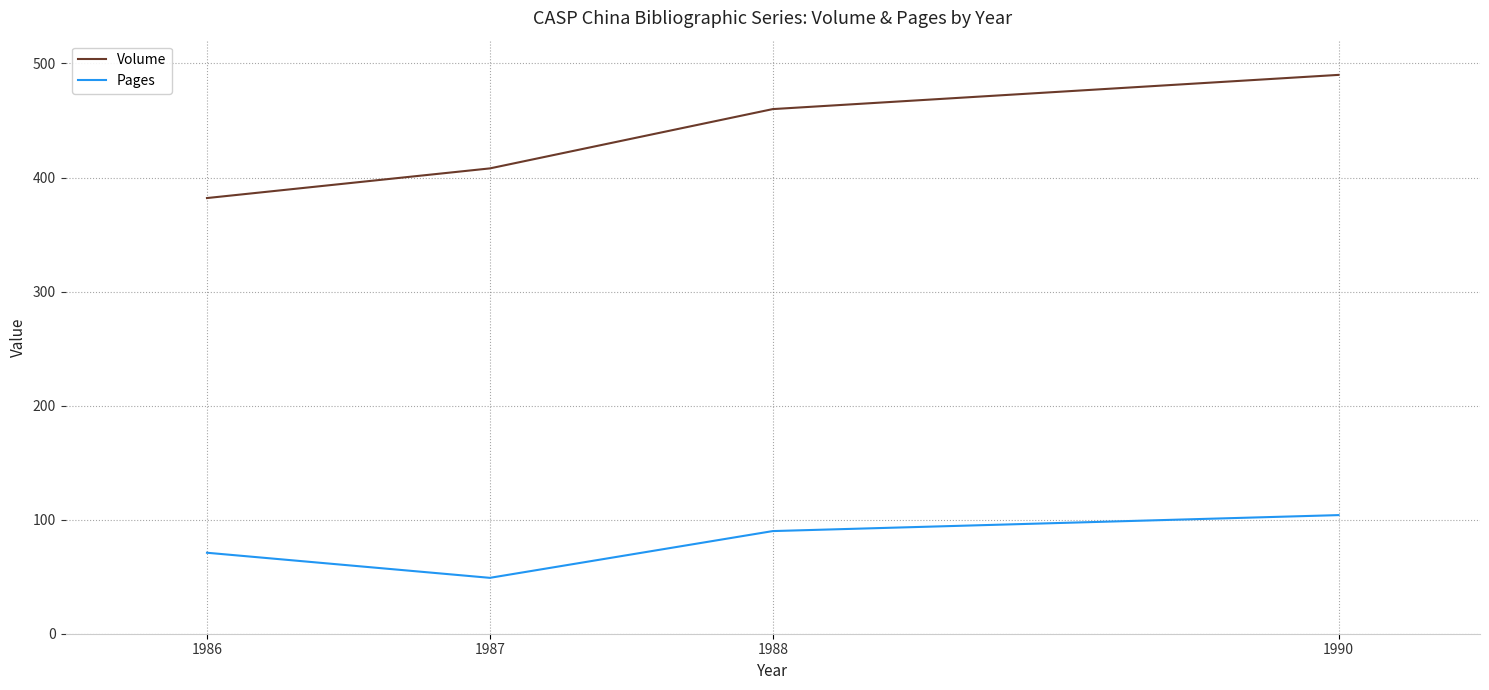

Between 1987 and 1990, which series saw the biggest shift?

Volume